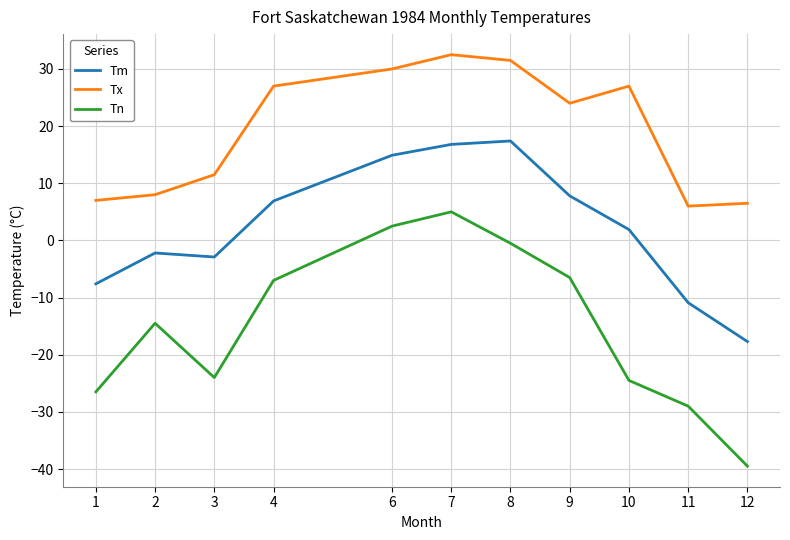

Where does the Tx series first go above 24?

4